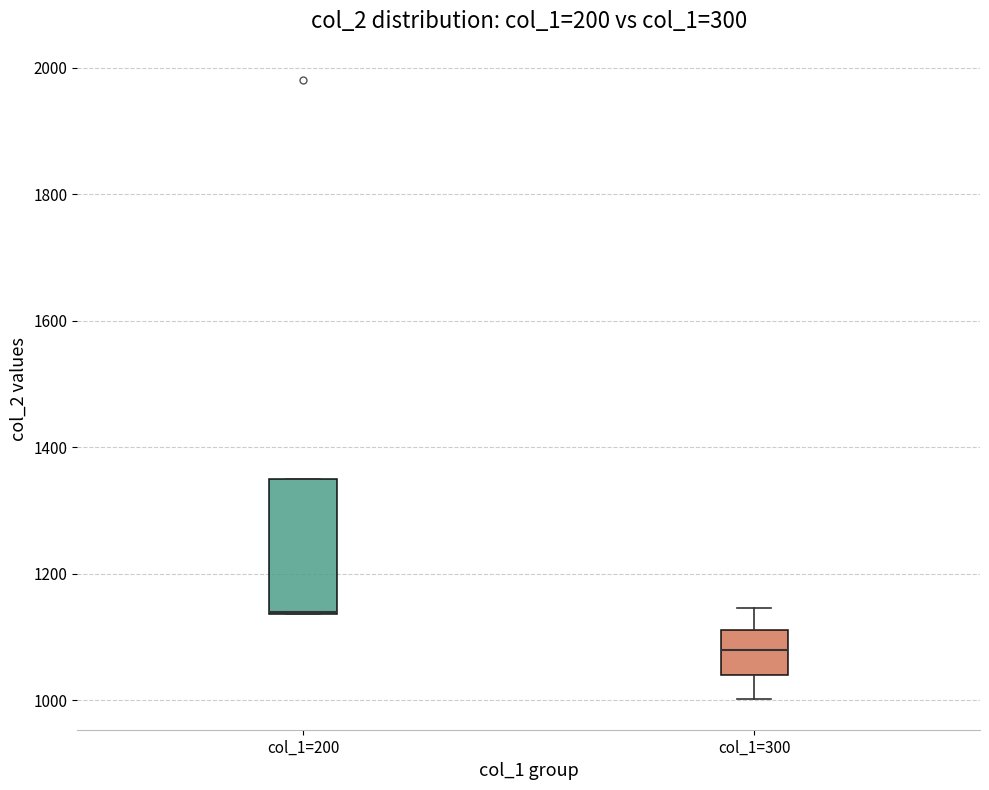

Comparing the boxes themselves (not the whiskers), which one is the tallest?

col_1=200